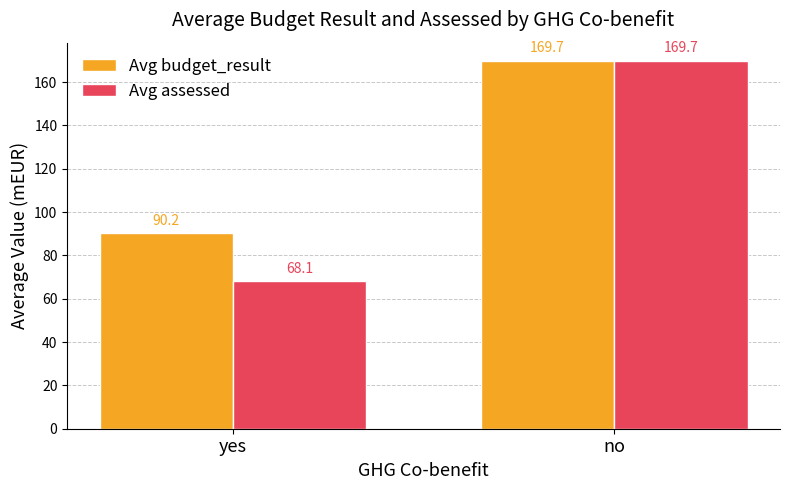

What is the value of the Avg assessed bar at the 1st from the left?

68.1